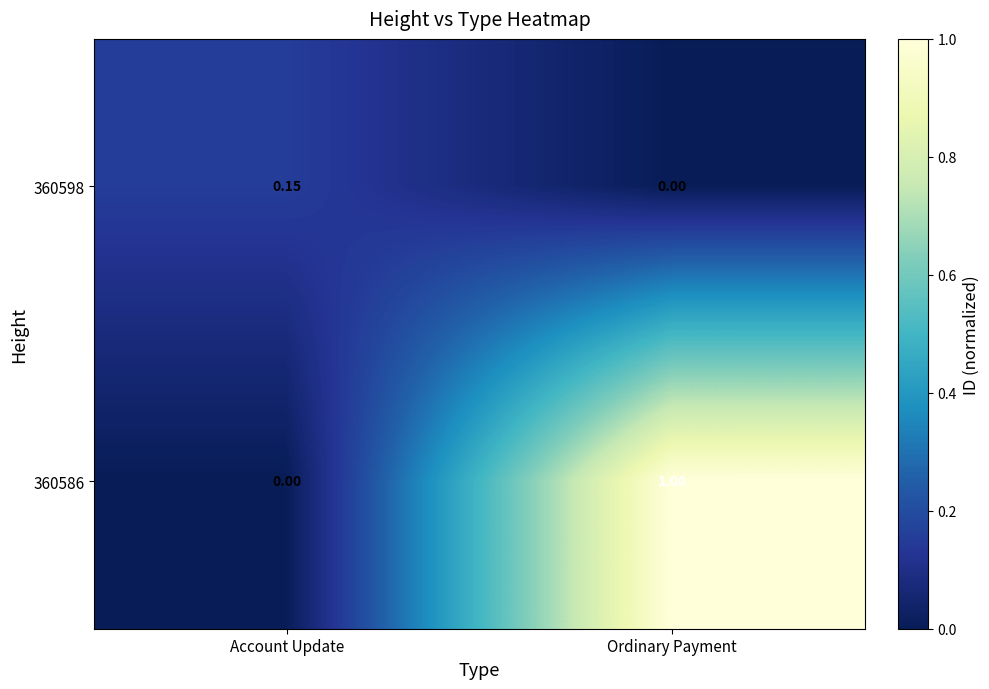

List the labels in order of 360598 value, largest first.

Account Update, Ordinary Payment